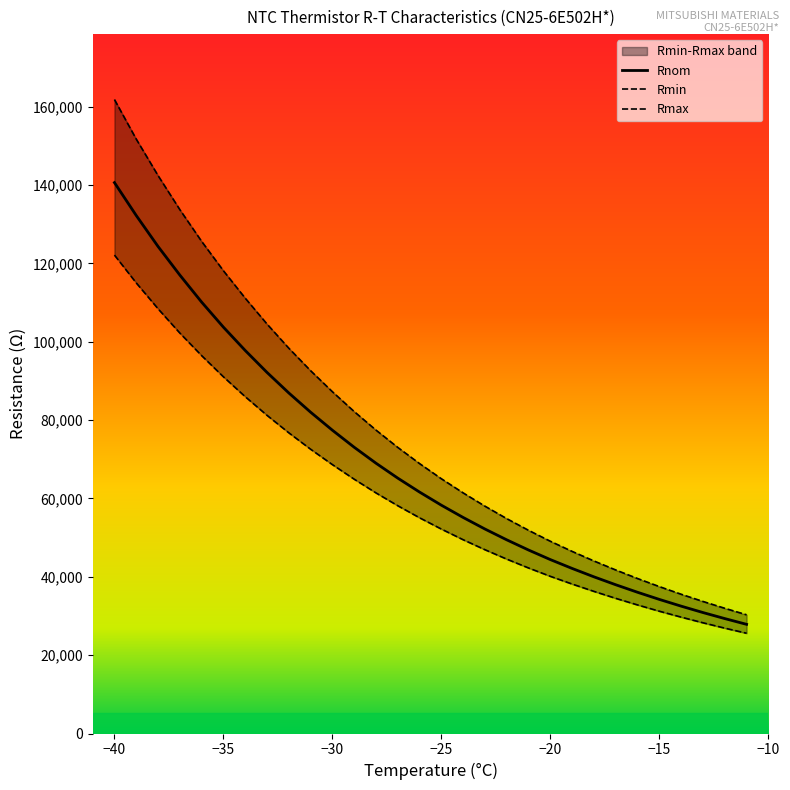

What is the total value across all series at -18?

120280